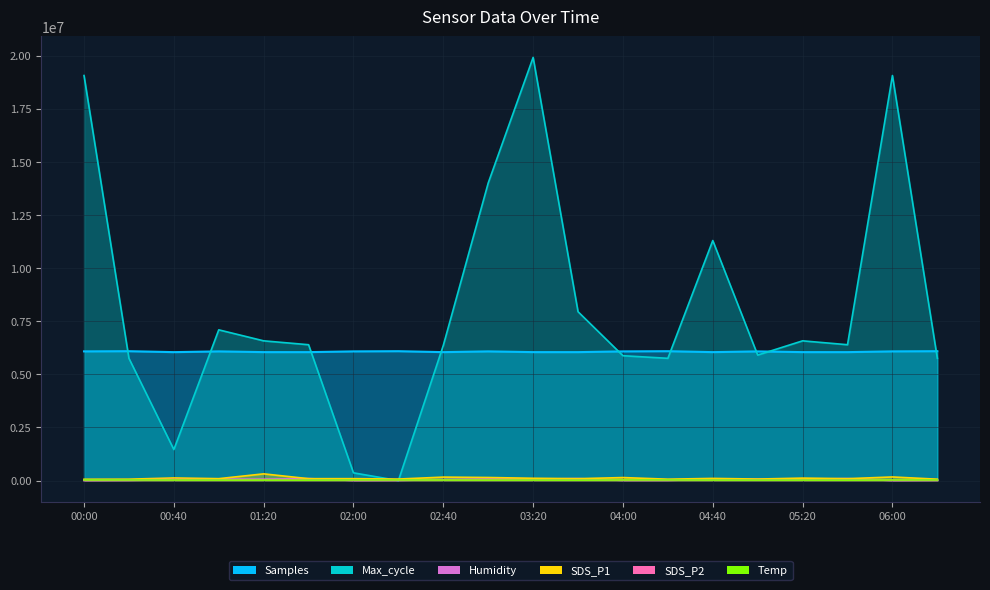

How many data points does each series have?

20